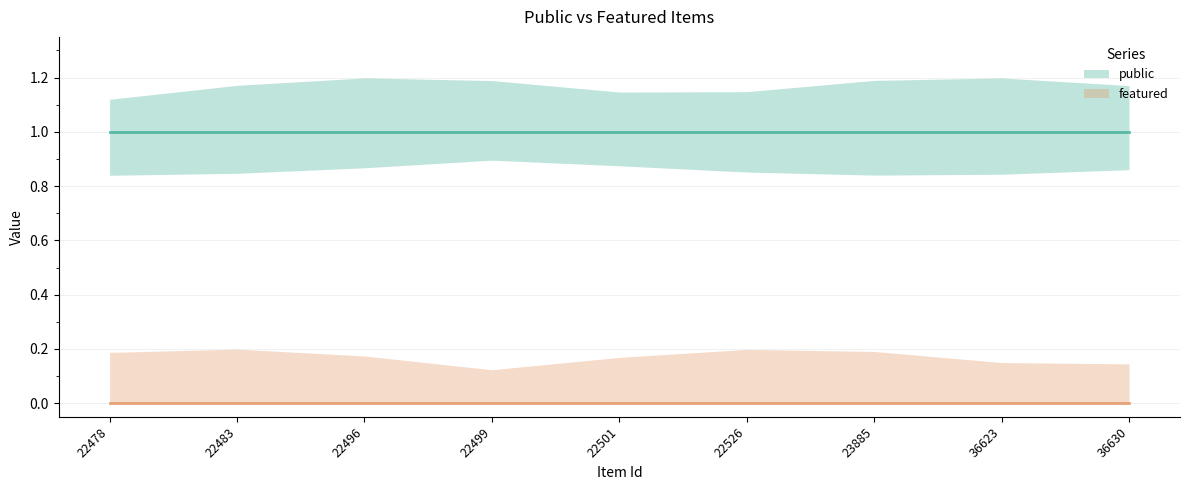

Is it true that featured equals 0 at 36623?

True